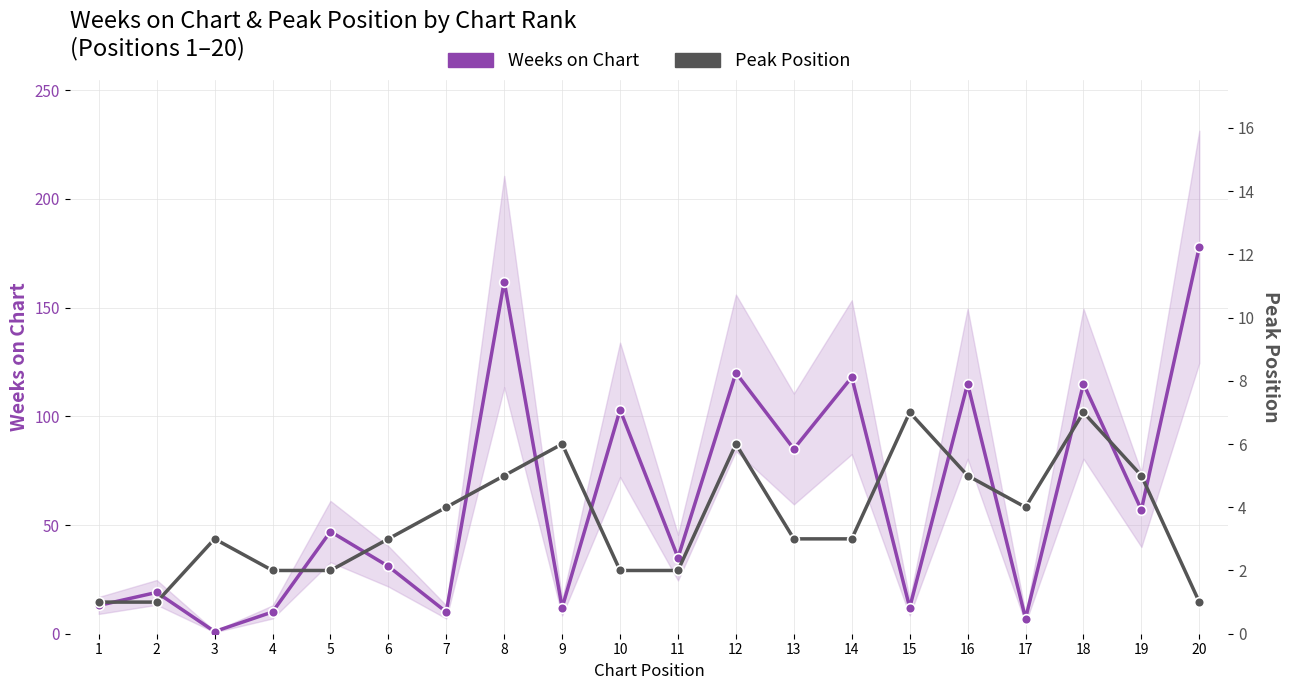

What is the sum of all Peak Position values?

72